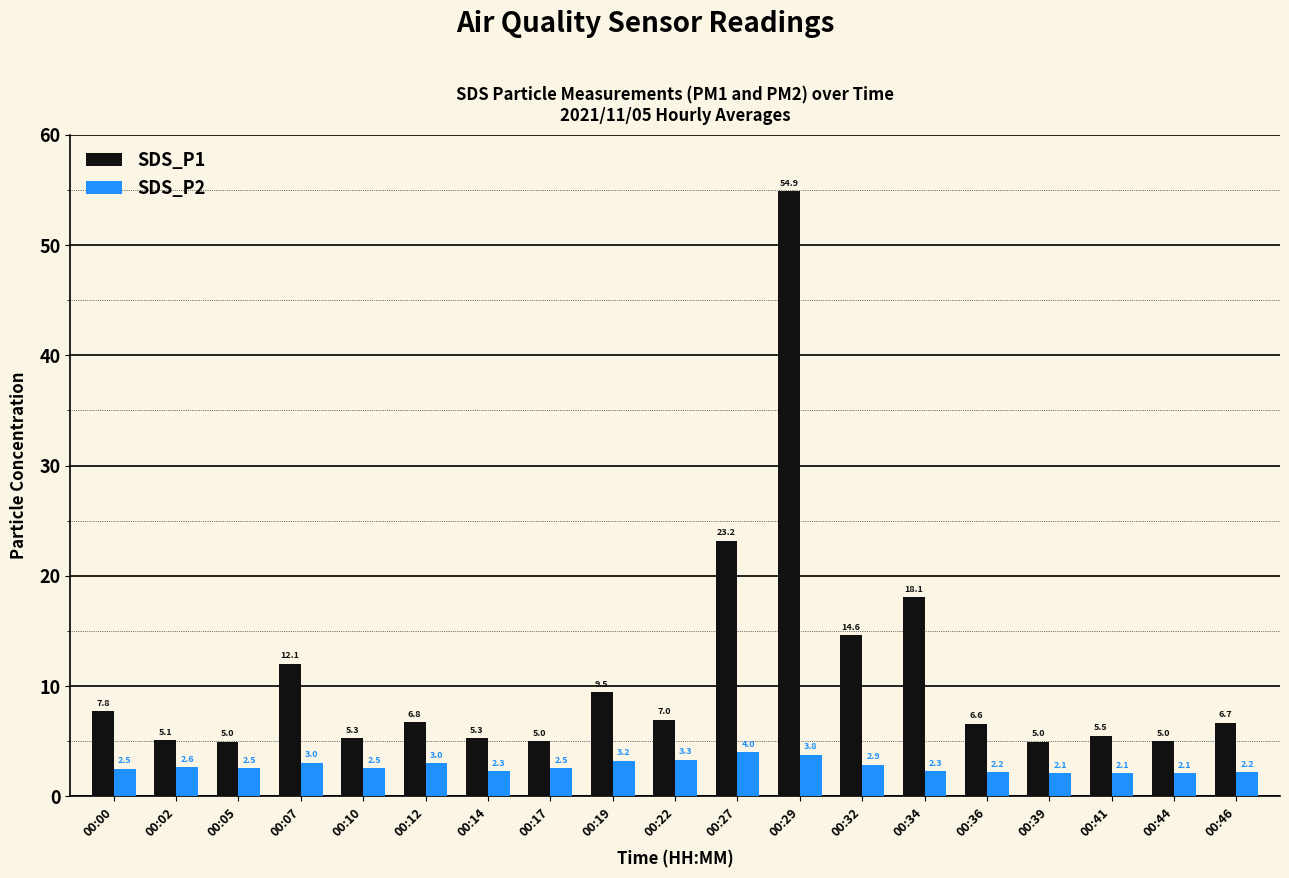

What is the sum of all SDS_P1 values?

208.2